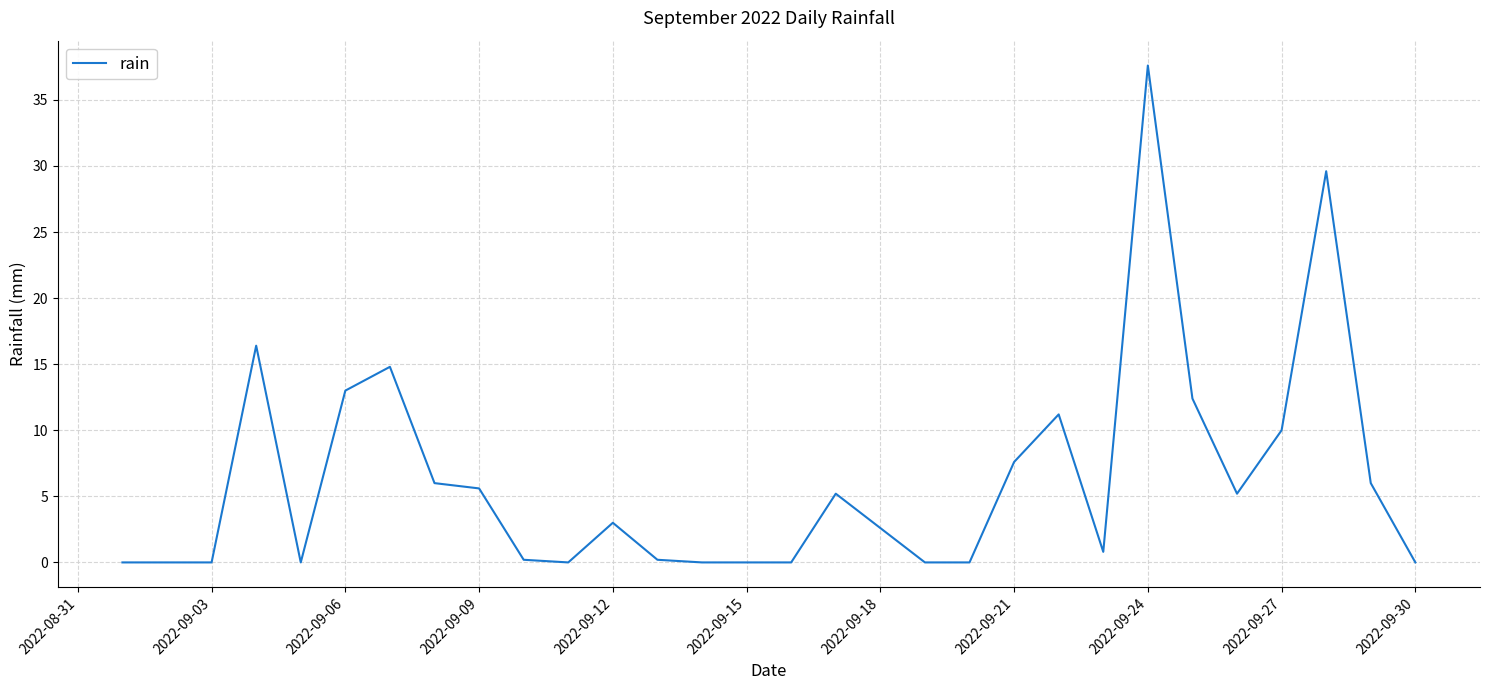

What is the maximum value shown in the chart?

37.6